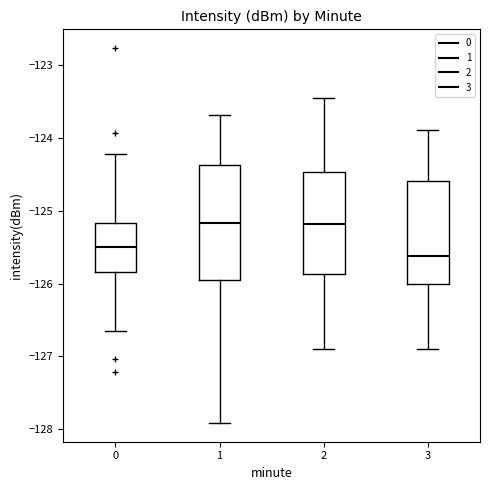

Where does the lower whisker of the box at x = 3 end on the y-axis? The values are not printed on the chart, so give them approximately, as read against the axis.

-126.9